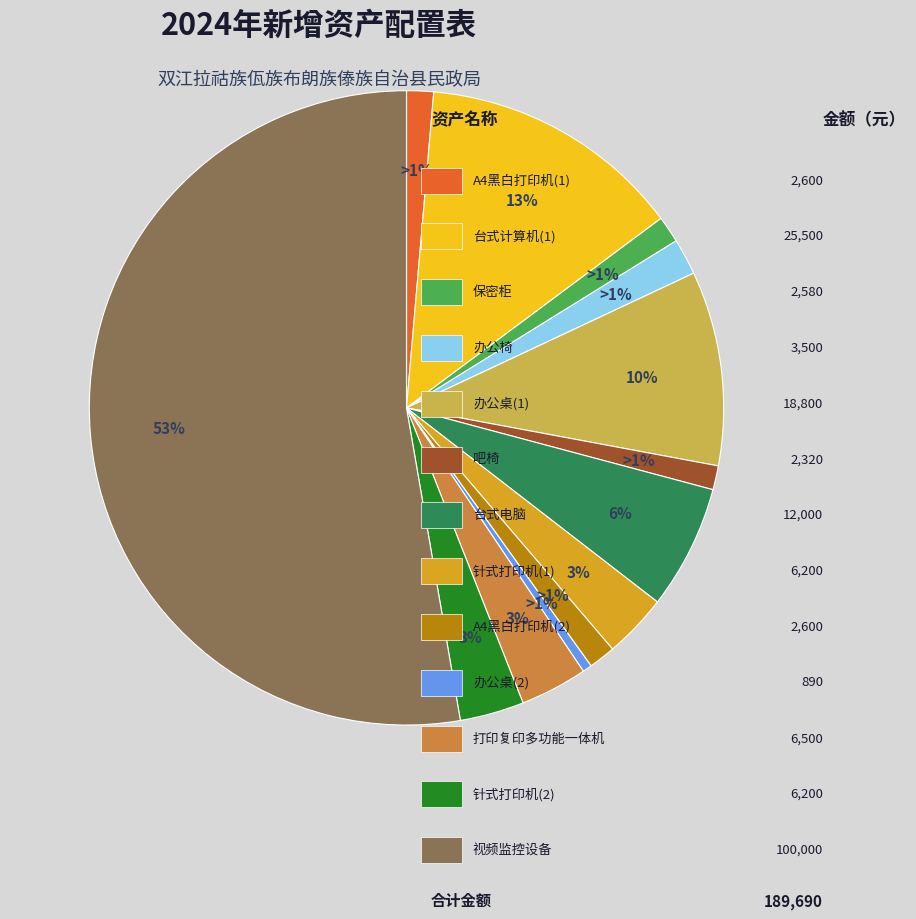

Count the number of slices in the pie.

13